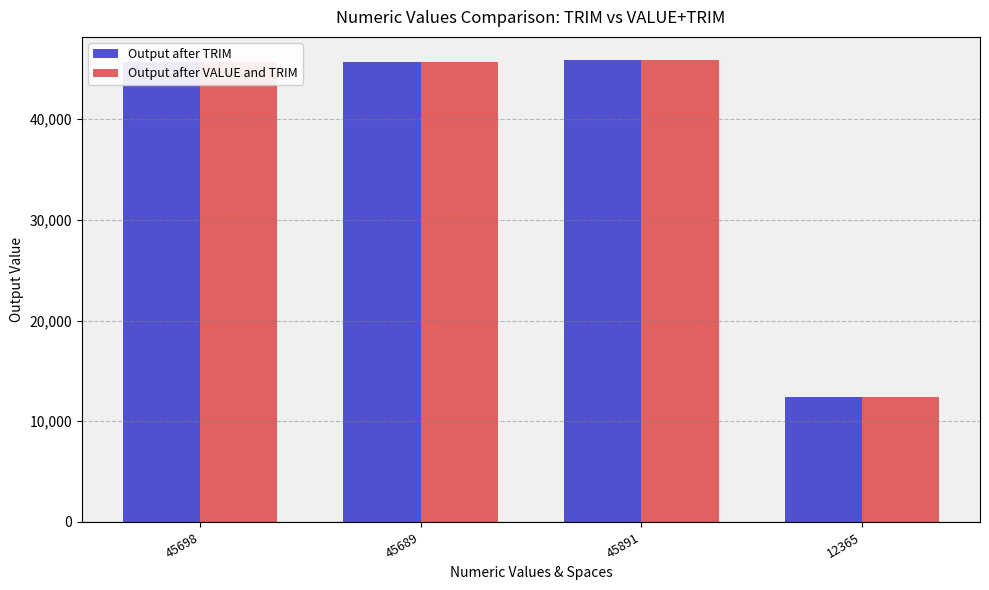

At which category does the chart reach its minimum across all series?

12365